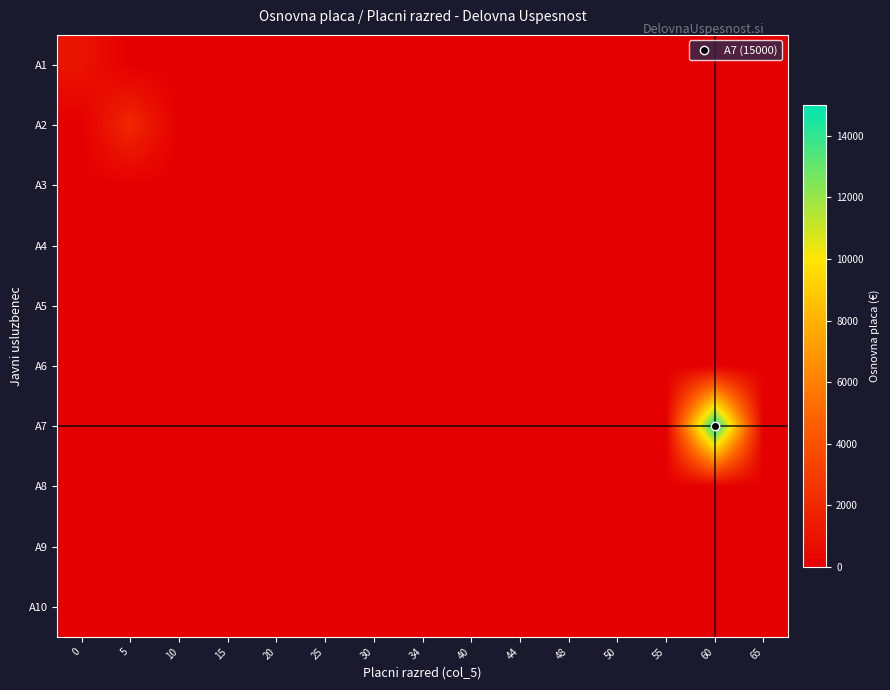

Reading left to right, list all the values displayed in this chart.

A1: 0=1000	5=0	10=0	15=0	20=0	25=0	30=0	34=0	40=0	44=0	48=0	50=0	55=0	60=0	65=0
A2: 0=0	5=2000	10=0	15=0	20=0	25=0	30=0	34=0	40=0	44=0	48=0	50=0	55=0	60=0	65=0
A3: 0=0	5=0	10=0	15=0	20=0	25=0	30=0	34=0	40=0	44=0	48=0	50=0	55=0	60=0	65=0
A4: 0=0	5=0	10=0	15=0	20=0	25=0	30=0	34=0	40=0	44=0	48=0	50=0	55=0	60=0	65=0
A5: 0=0	5=0	10=0	15=0	20=0	25=0	30=0	34=0	40=0	44=0	48=0	50=0	55=0	60=0	65=0
A6: 0=0	5=0	10=0	15=0	20=0	25=0	30=0	34=0	40=0	44=0	48=0	50=0	55=0	60=0	65=0
A7: 0=0	5=0	10=0	15=0	20=0	25=0	30=0	34=0	40=0	44=0	48=0	50=0	55=0	60=15000	65=0
A8: 0=0	5=0	10=0	15=0	20=0	25=0	30=0	34=0	40=0	44=0	48=0	50=0	55=0	60=0	65=0
A9: 0=0	5=0	10=0	15=0	20=0	25=0	30=0	34=0	40=0	44=0	48=0	50=0	55=0	60=0	65=0
A10: 0=0	5=0	10=0	15=0	20=0	25=0	30=0	34=0	40=0	44=0	48=0	50=0	55=0	60=0	65=0